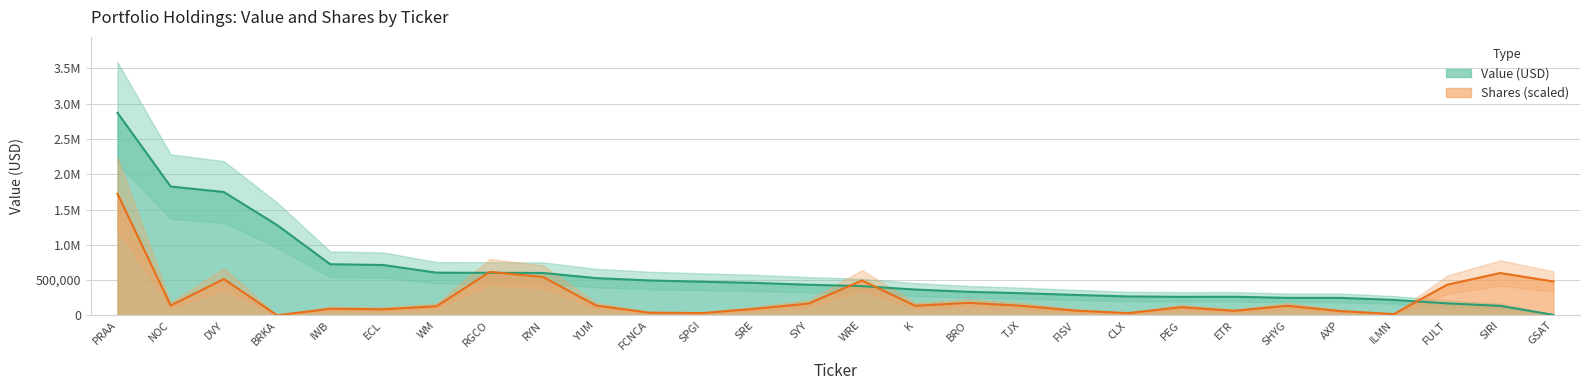

In Value, how many points are higher than both neighbors (excluding endpoints)?

1